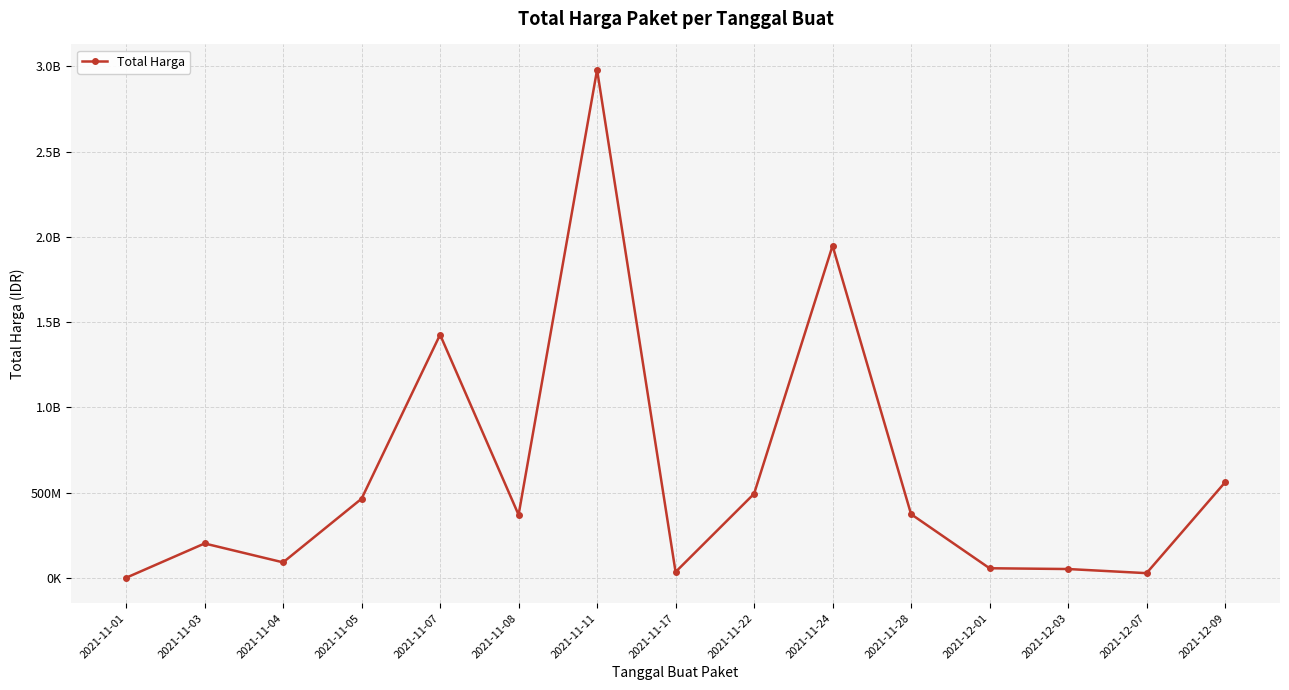

What is the greatest value displayed?

2978962240